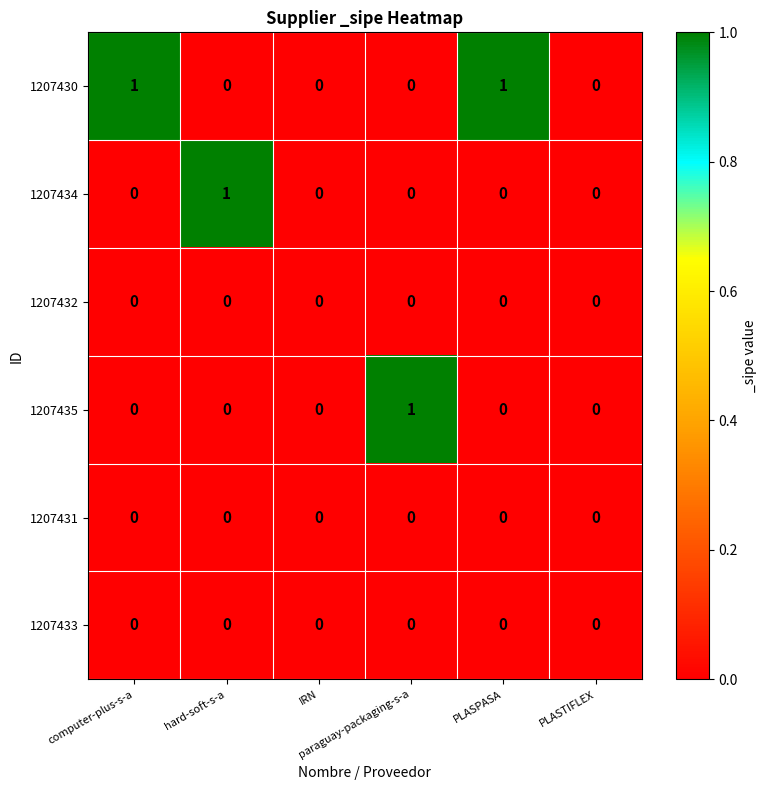

Which series has the largest total across all categories?

1207430